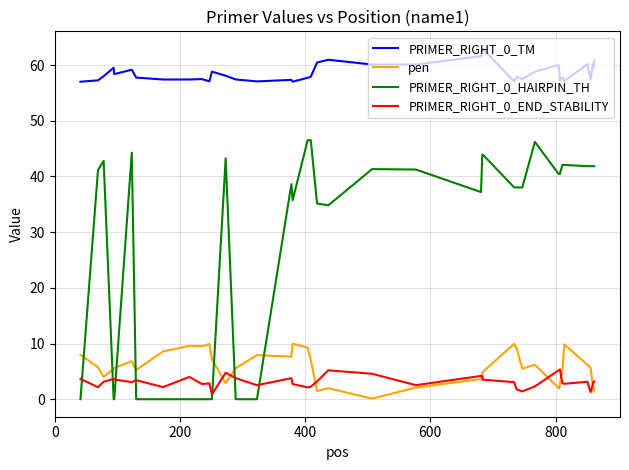

At how many categories does at least one series exceed 6?

40